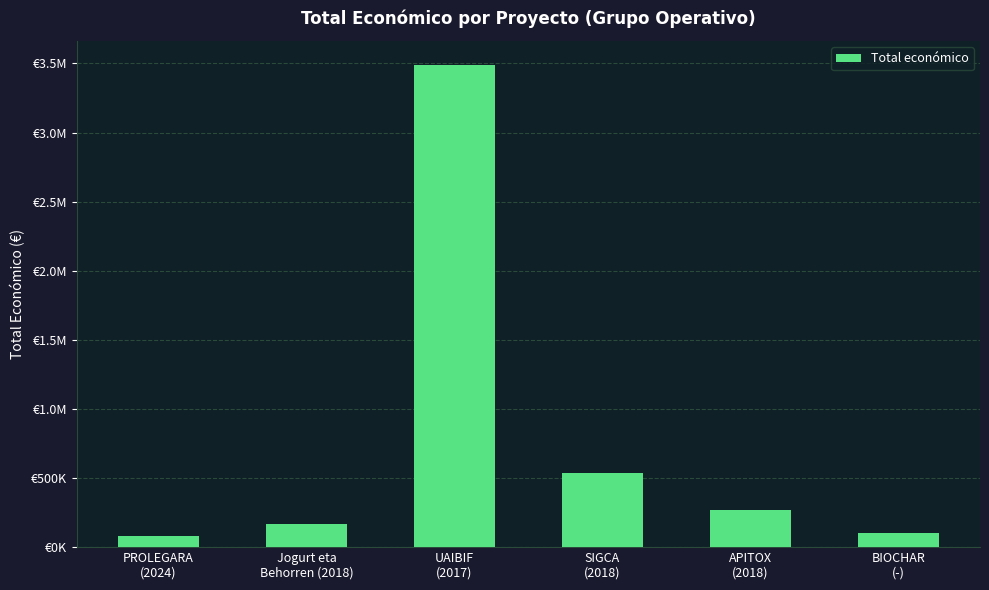

What is the difference between the values at BIOCHAR
(-) and PROLEGARA
(2024)?

16349